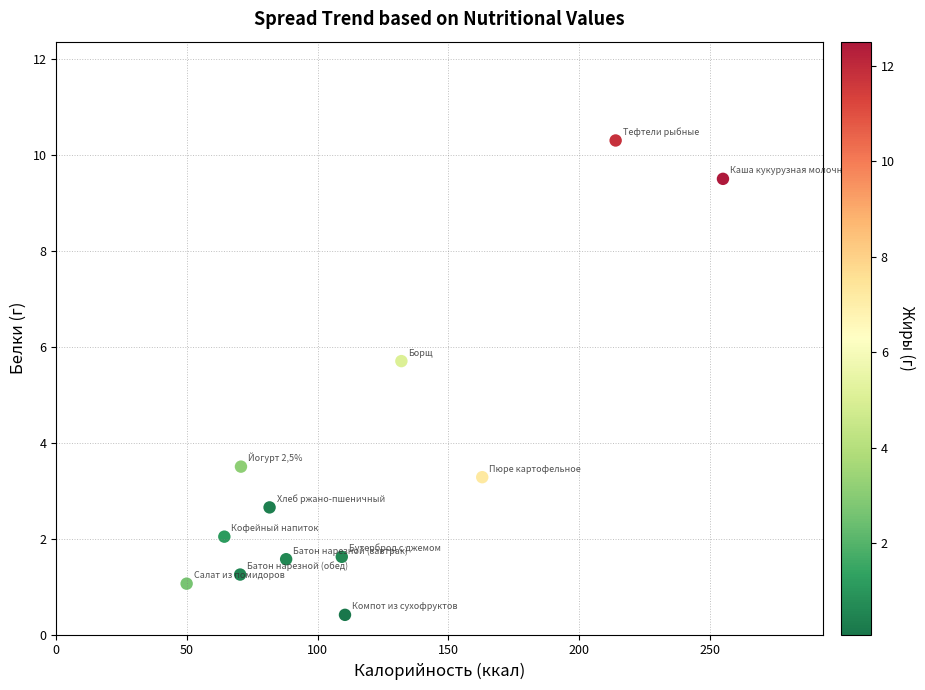

What is the range of X values (max minus min)?

205.1